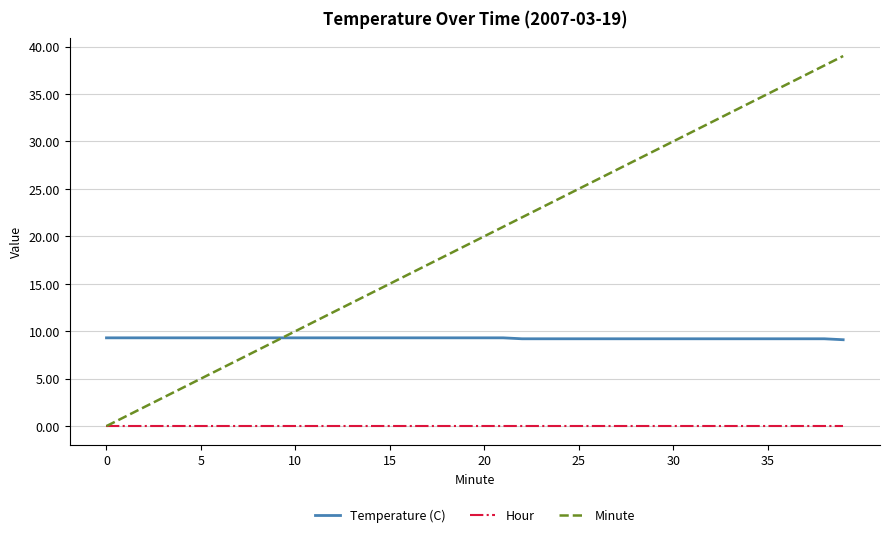

Which series has the widest spread of values?

Minute